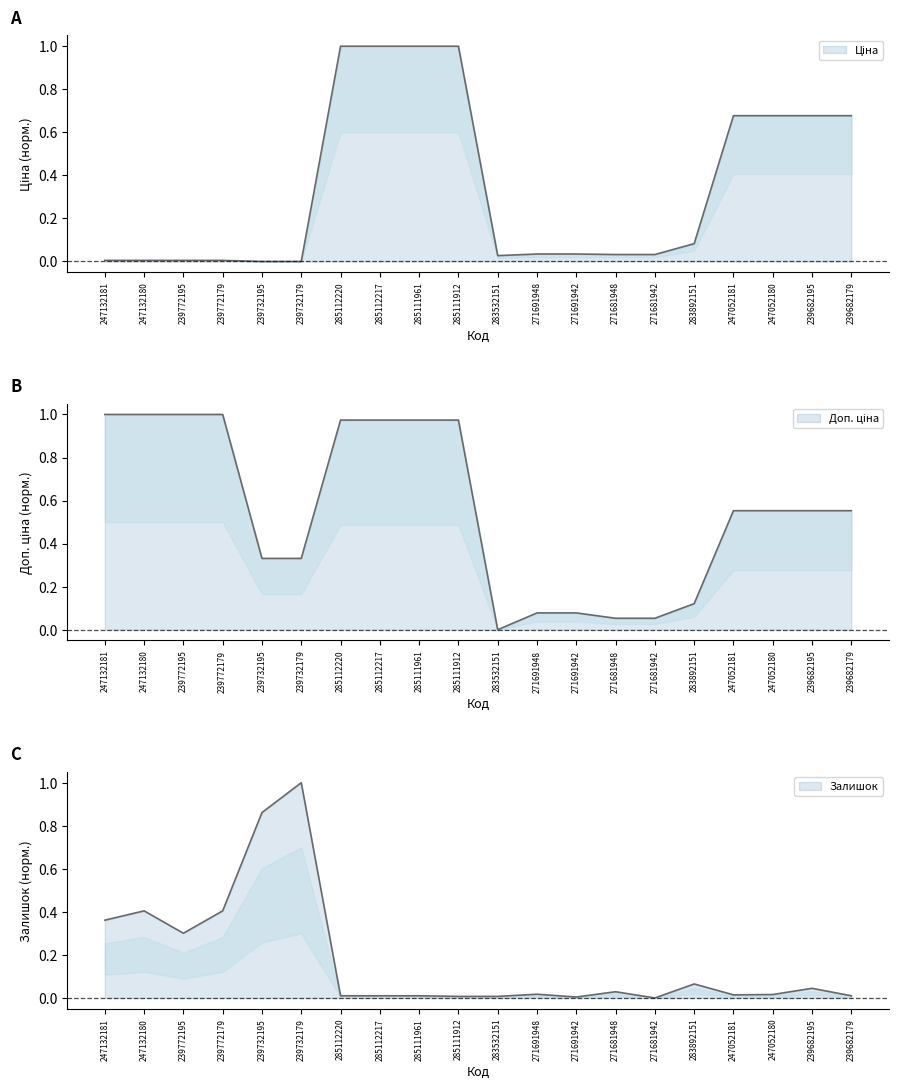

List the labels in order of Залишок value, smallest first.

271681942, 271691942, 285111912, 283532151, 285112220, 285112217, 285111961, 239682179, 247052181, 247052180, 271691948, 271681948, 239682195, 283892151, 239772195, 247132181, 247132180, 239772179, 239732195, 239732179